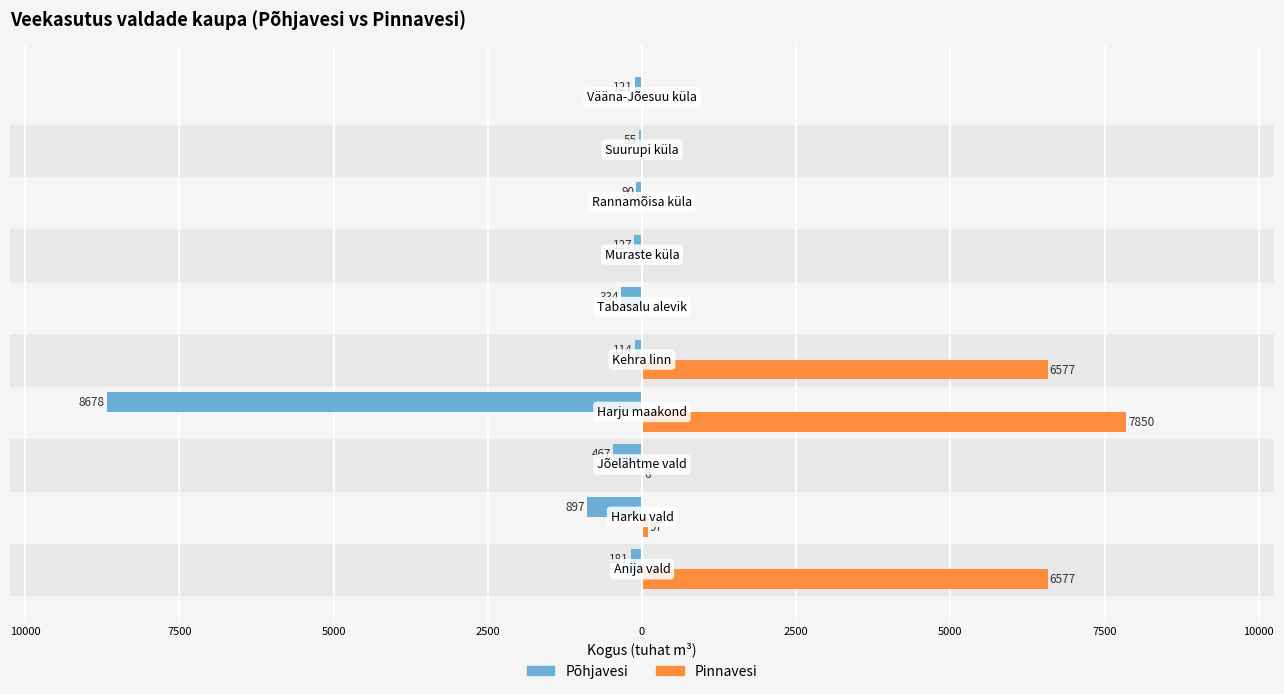

Reading right to left, extract all data points from this chart.

Põhjavesi: 10000=-120.8	7500=-55.2	5000=-90.0	2500=-126.9	0=-334.2	2500=-113.9	5000=-8678.2	7500=-466.7	10000=-896.7	12500=-181.1
Pinnavesi: 10000=0.0	7500=0.0	5000=0.0	2500=0.0	0=0.0	2500=6577.1	5000=7850.3	7500=5.9	10000=96.9	12500=6577.1